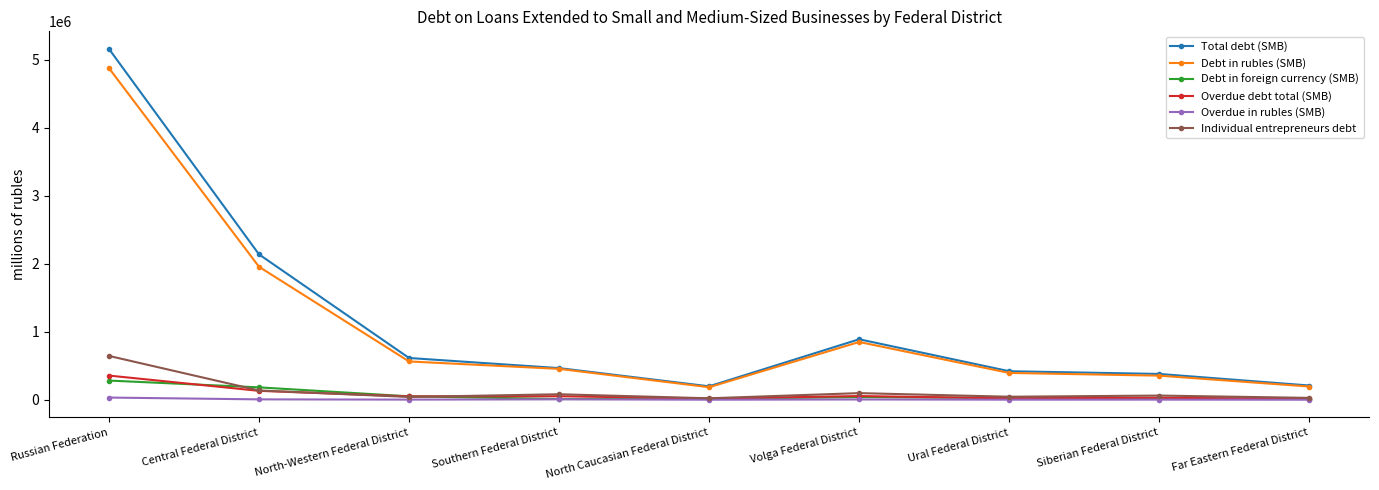

What is the maximum value shown in the chart?

5160644